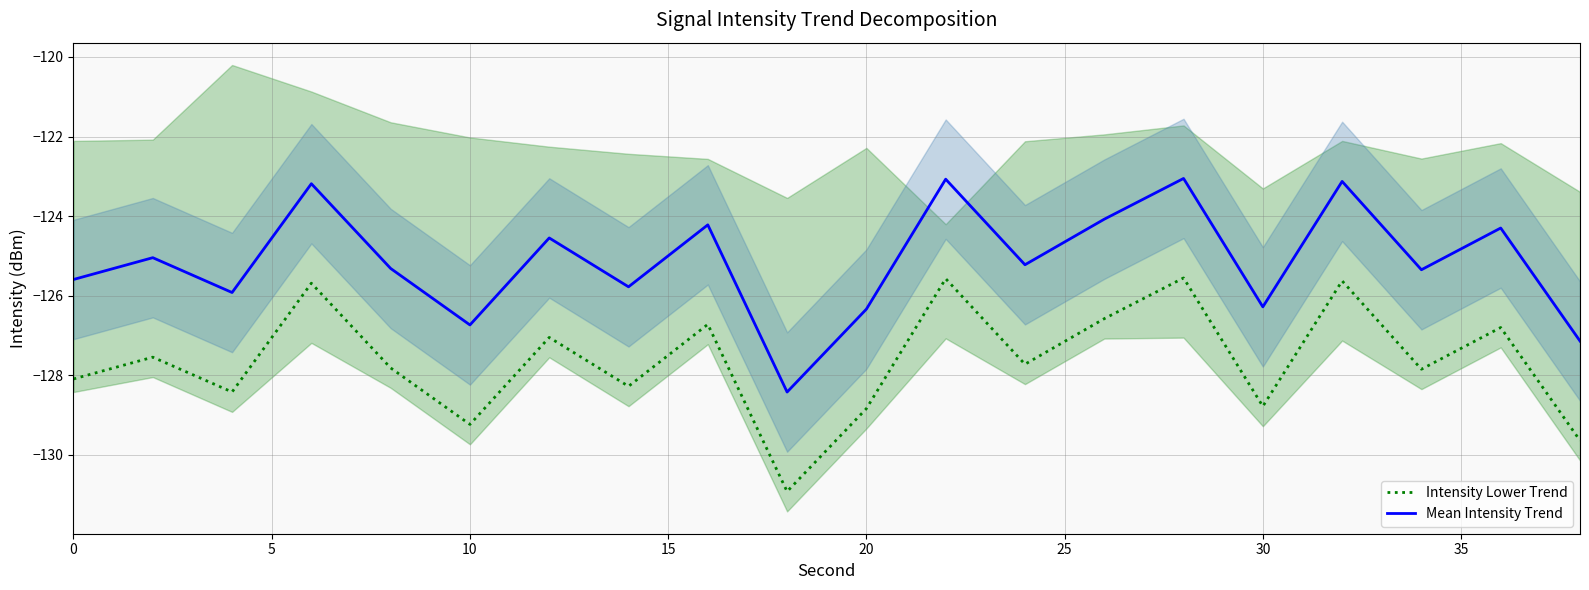

True or false: Mean Intensity Trend and Intensity Lower Trend cross at least once.

False